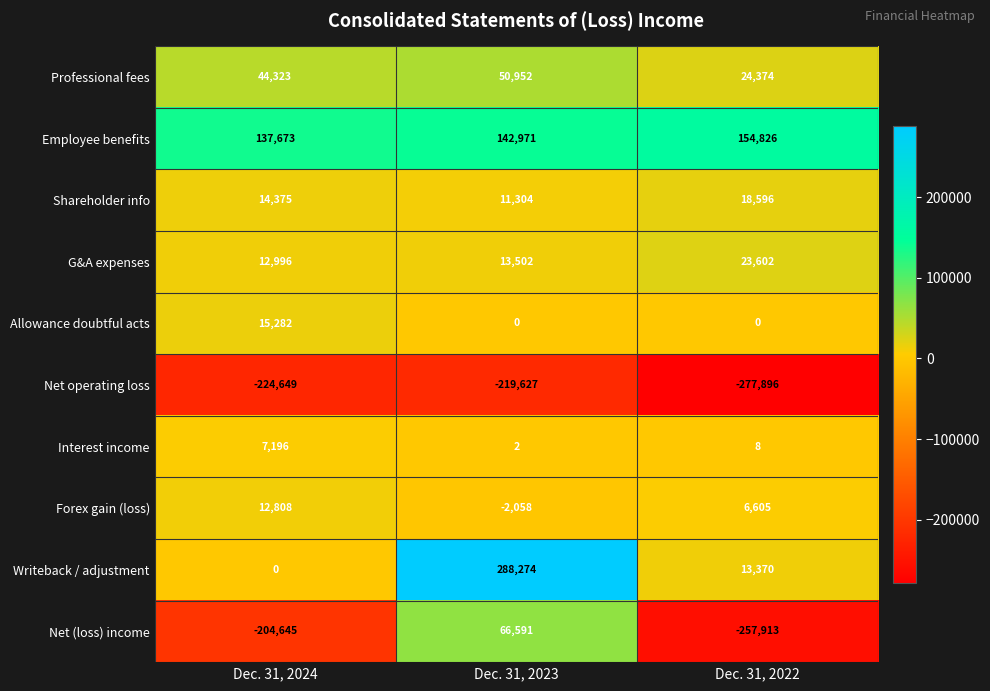

At which category is the sum across all series the highest?

Dec. 31, 2023